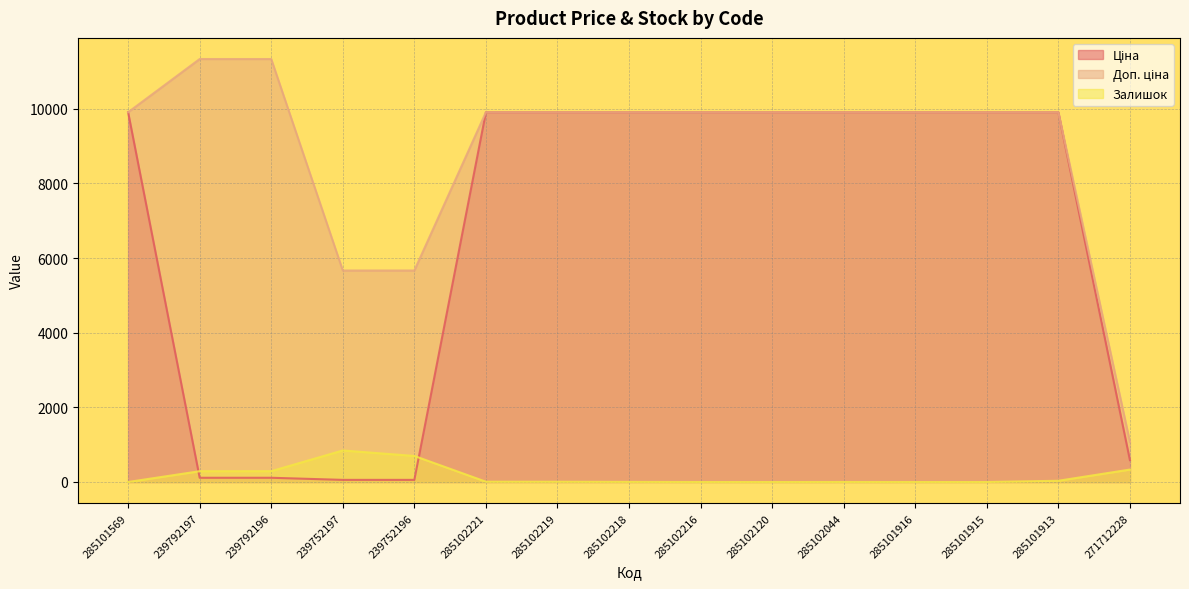

Between which two adjacent categories do Залишок and Ціна first intersect?

285101569 and 239792197